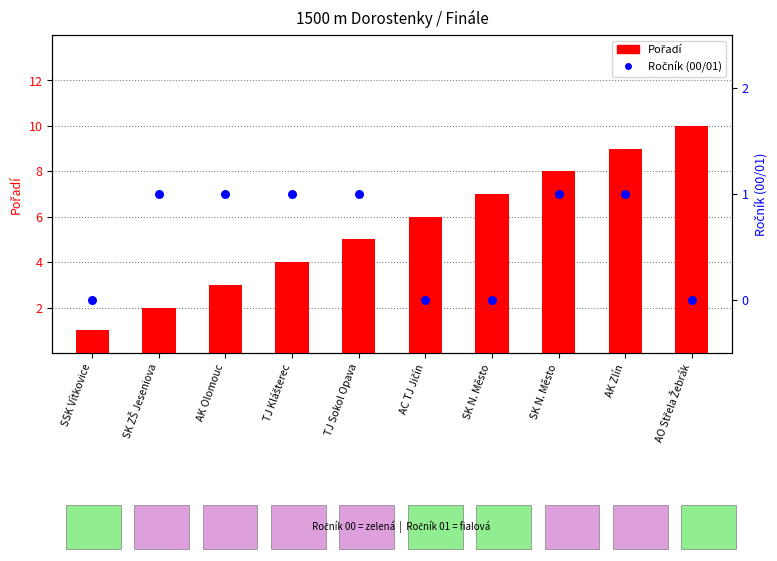

At how many categories does at least one series exceed 5?

5